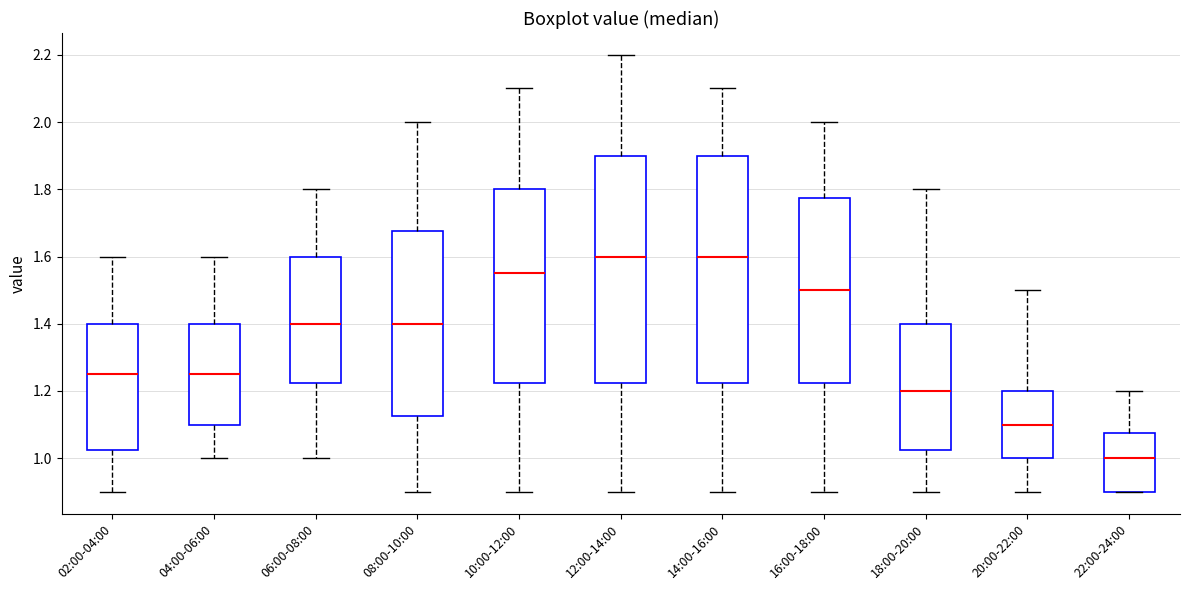

Where does the median line of the box for 06:00-08:00 sit on the y-axis? The values are not printed on the chart, so give them approximately, as read against the axis.

1.40